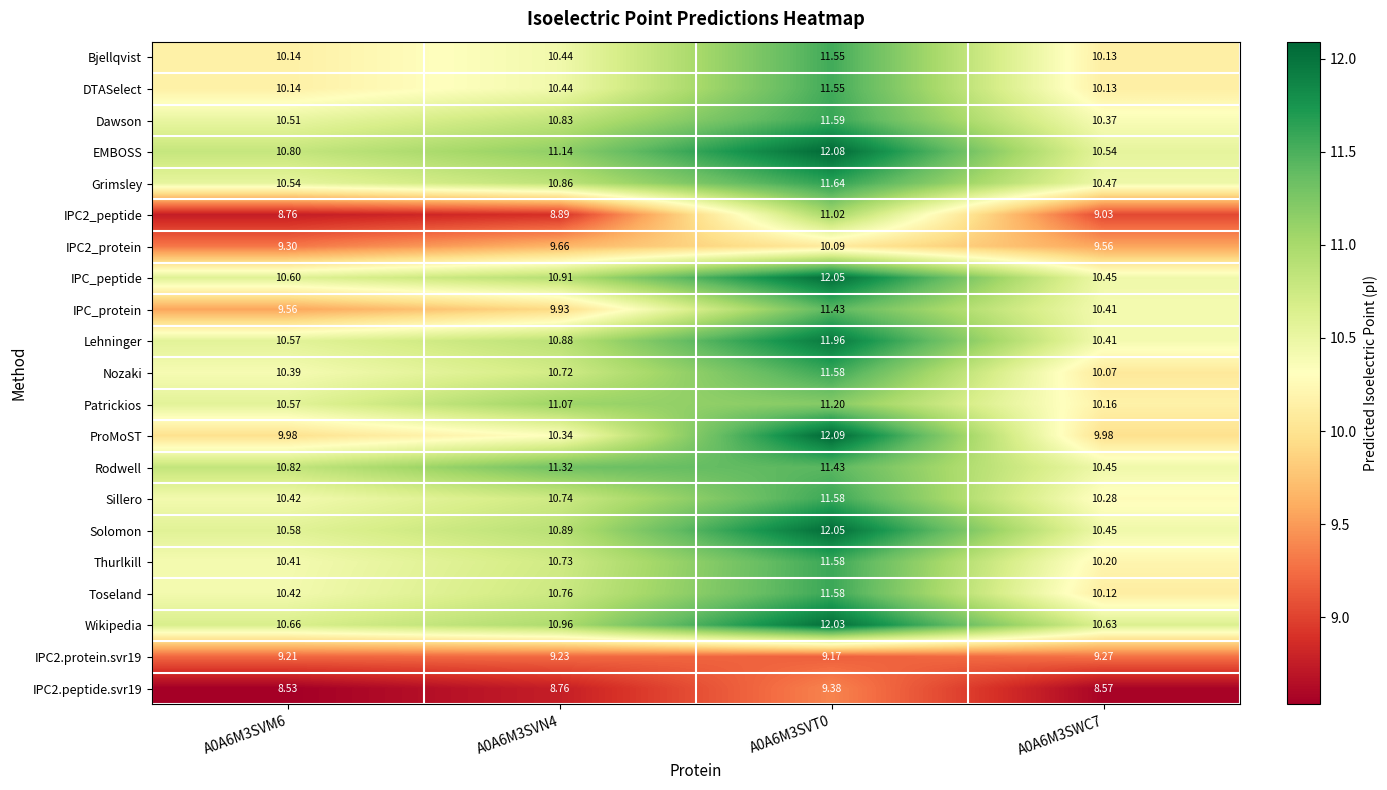

Is the value of ProMoST at A0A6M3SWC7 greater than the value of IPC2_peptide at A0A6M3SWC7?

Yes